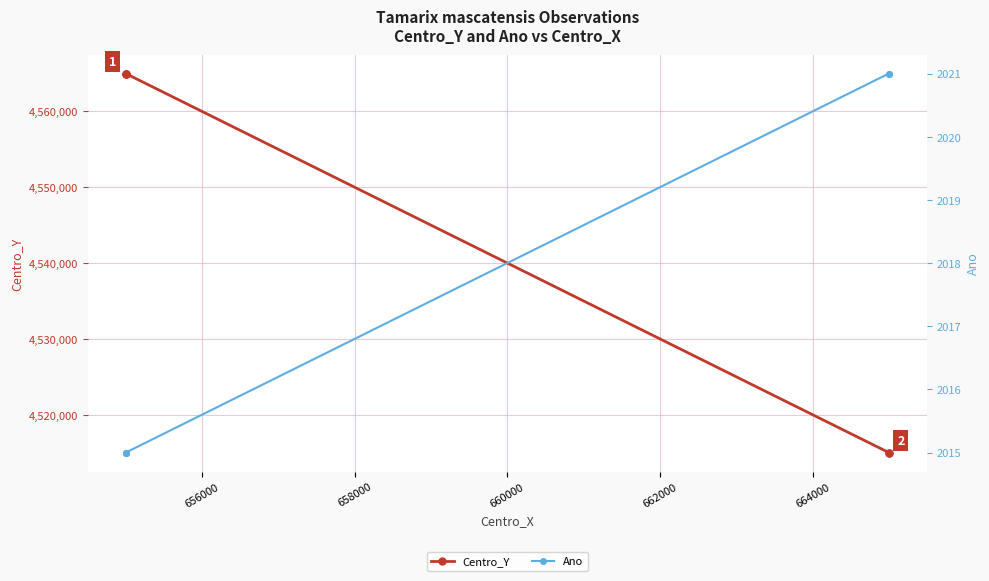

What is the average value of the Ano series?

2017